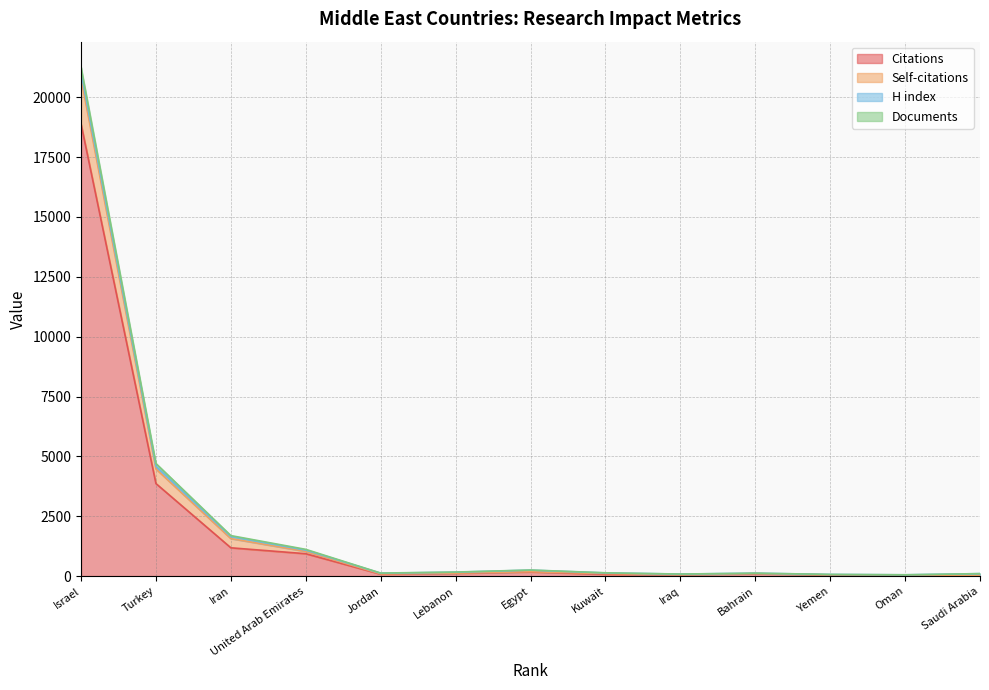

At which category is the sum across all series the highest?

Israel